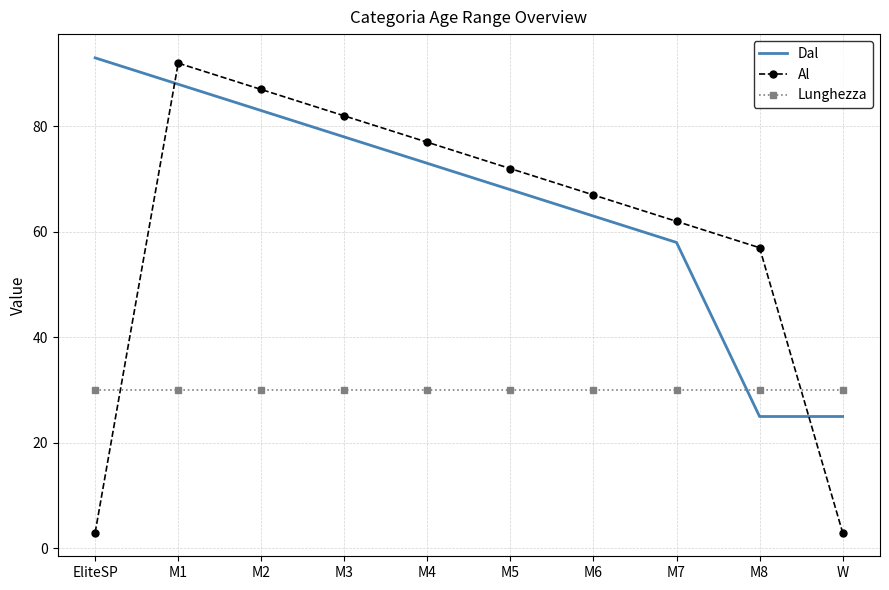

What are all the series names shown in the legend?

Dal, Al, Lunghezza